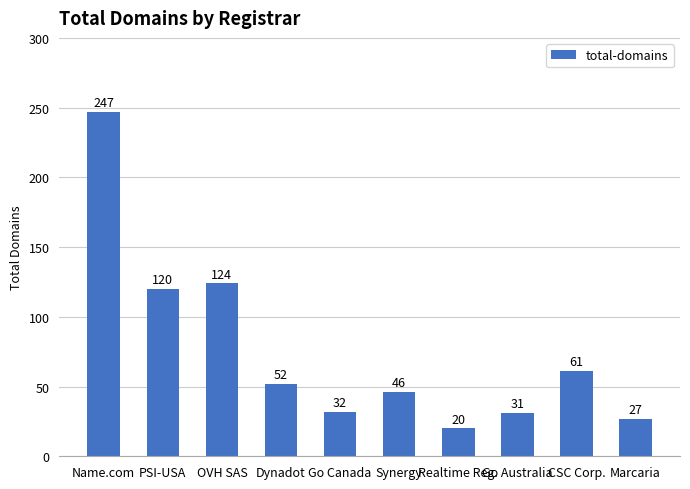

What is the difference between the values at Realtime Reg. and Dynadot?

32